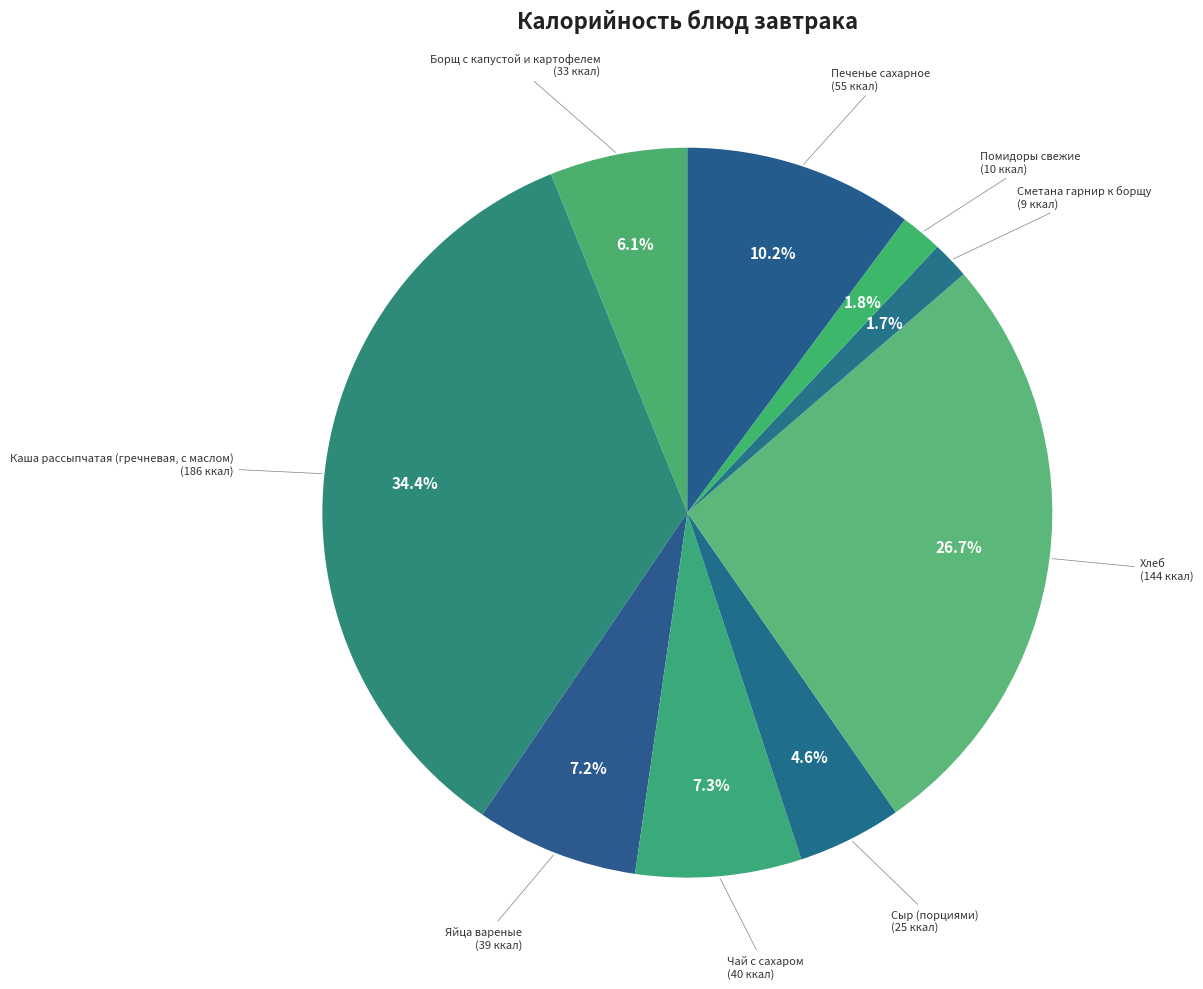

Count the number of slices in the pie.

9